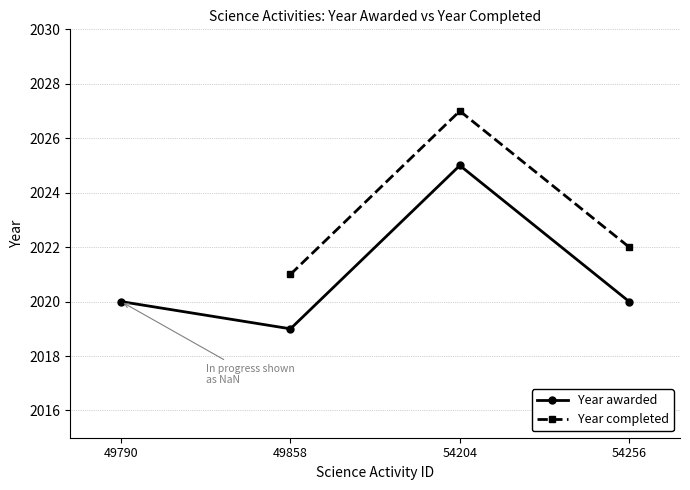

Which series changed the most between 49790 and 49858?

Year awarded